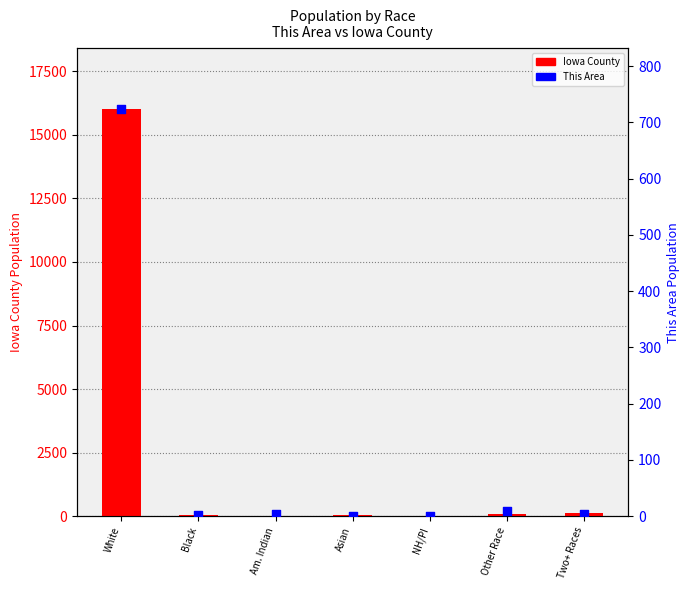

Which series reaches the minimum Y coordinate?

This Area